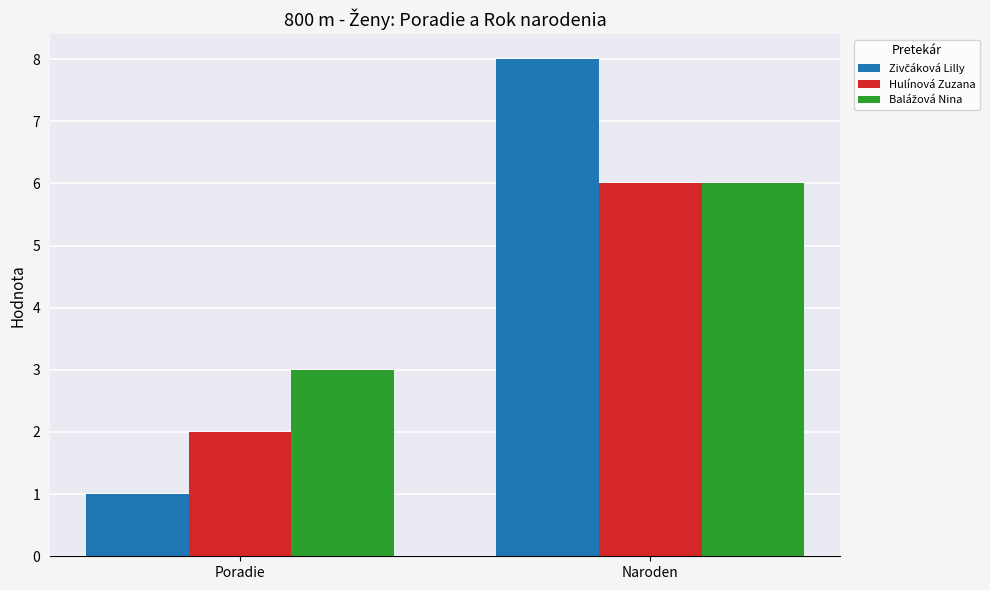

Does the chart contain any negative values?

No